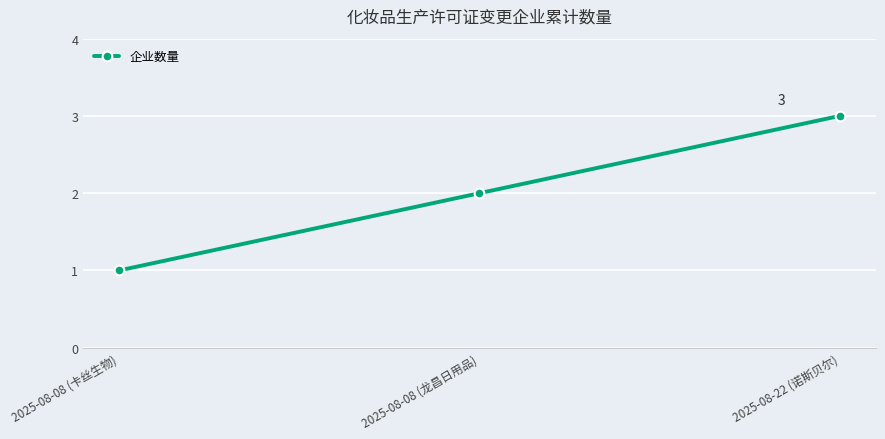

What is the sum of the values at 2025-08-08 (龙昌日用品) and 2025-08-22 (诺斯贝尔)?

5